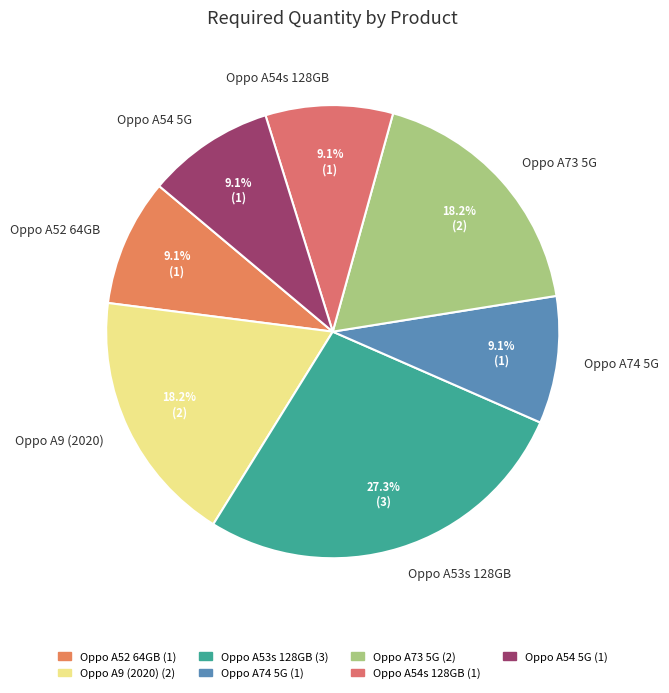

What is the largest slice in the pie chart?

Oppo A53s 128GB